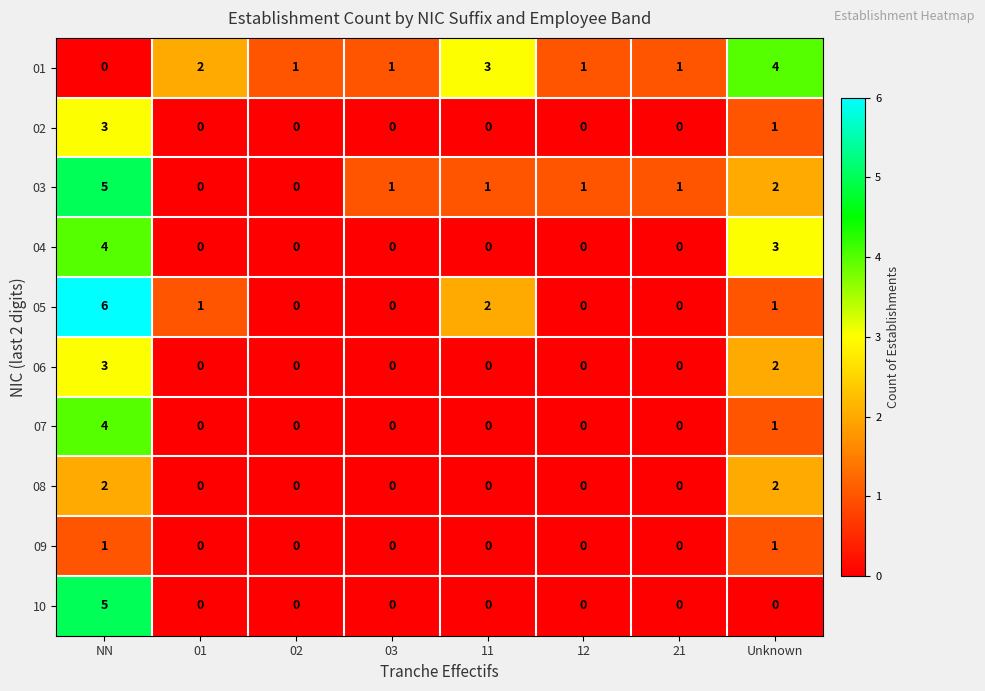

True or false: 05 has a value of -3 at 21.

False